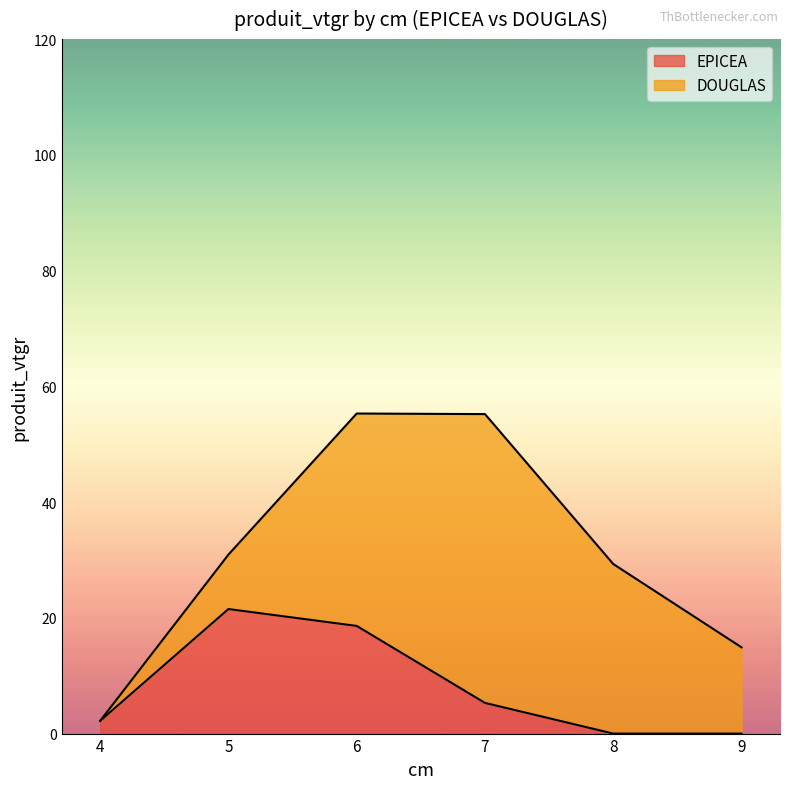

True or false: EPICEA has a value of 4.4 at 6.

False